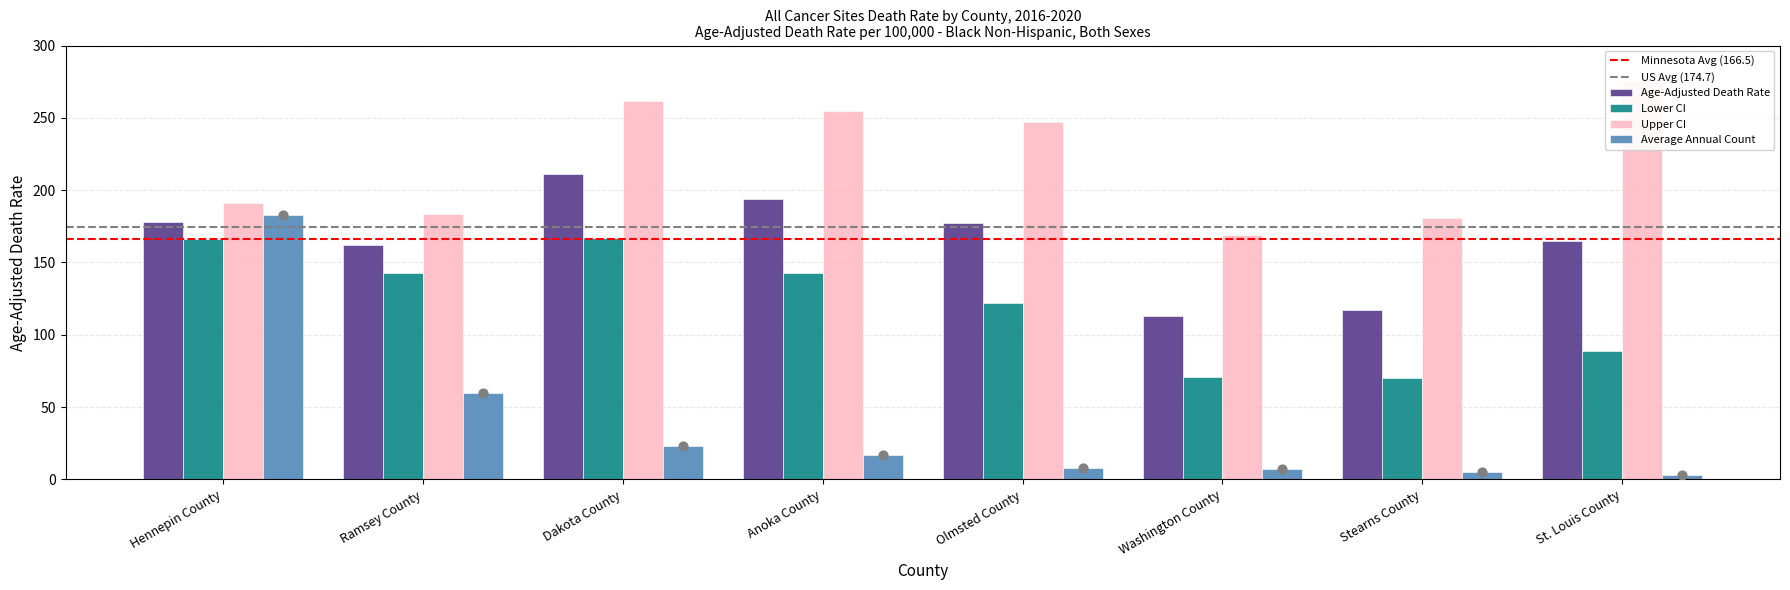

Which series has the largest Y range (max minus min)?

Average Annual Count